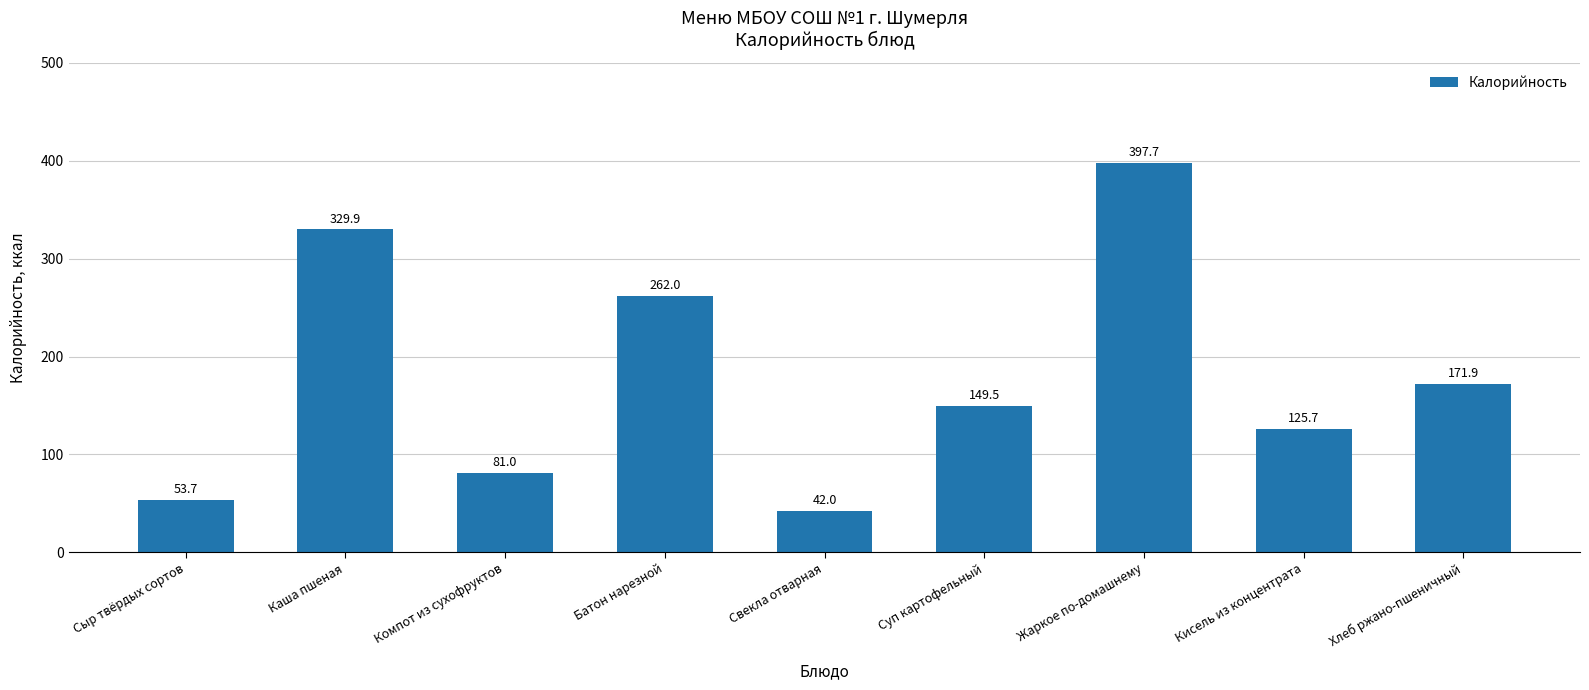

What is the change in value from Жаркое по-домашнему to Хлеб ржано-пшеничный?

-225.8